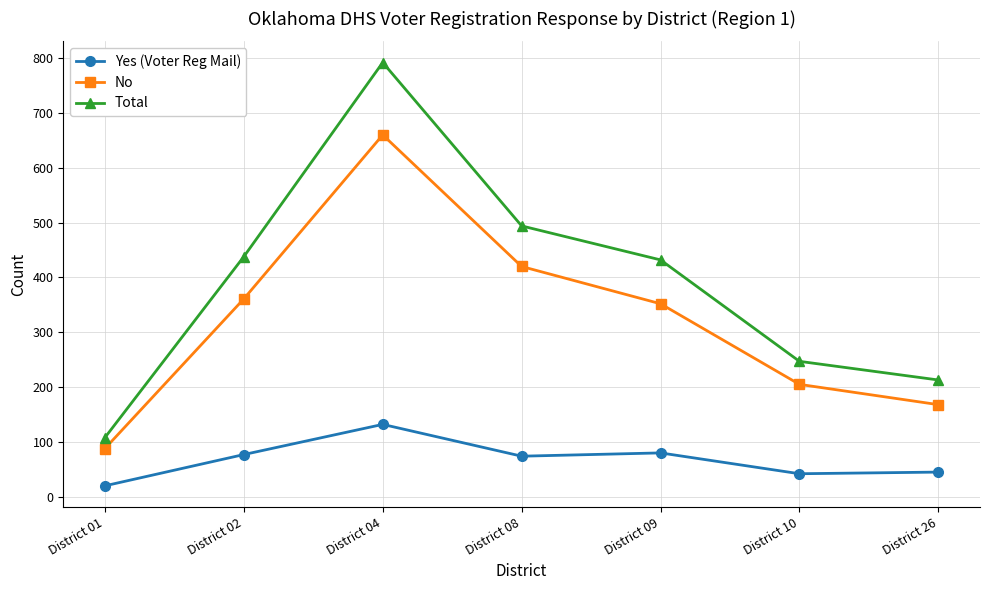

Where does the Total series first go above 432?

District 02